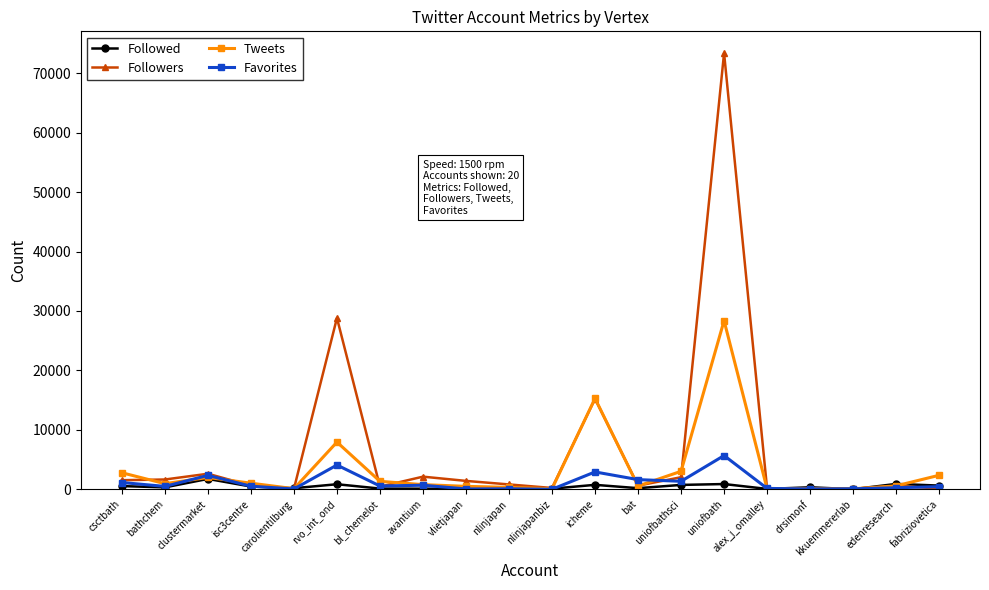

How many data points does each series have?

20